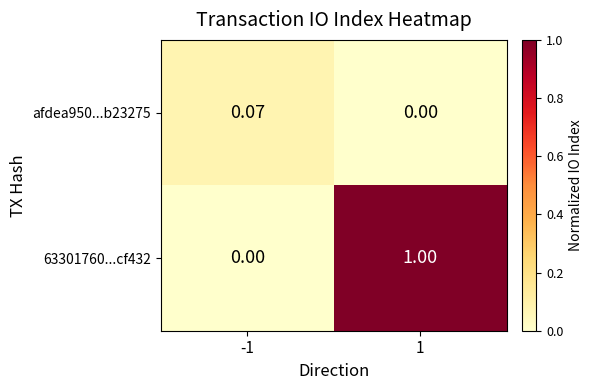

At -1, list the series in order from largest to smallest.

afdea950...b23275, 63301760...cf432